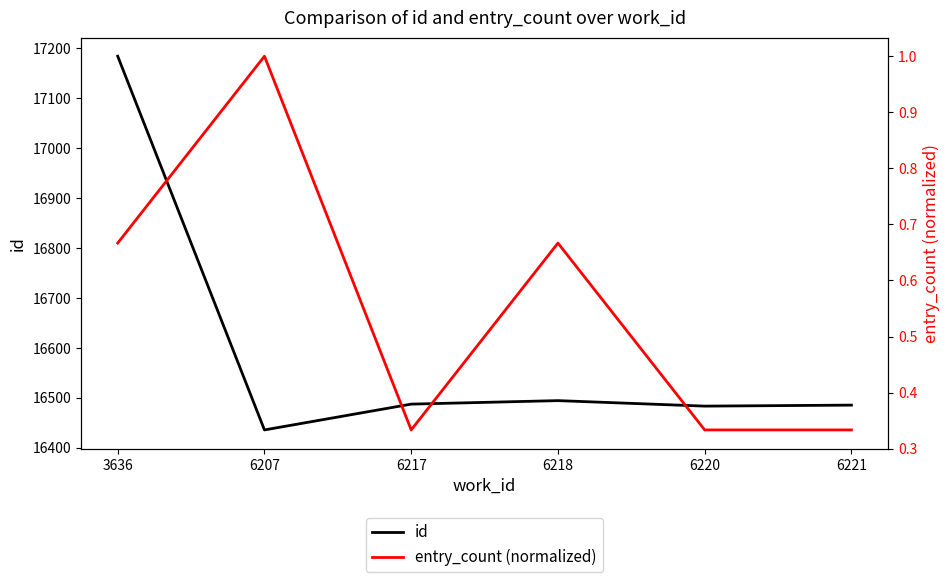

True or false: id has a value of 10241.2 at 6218.

False